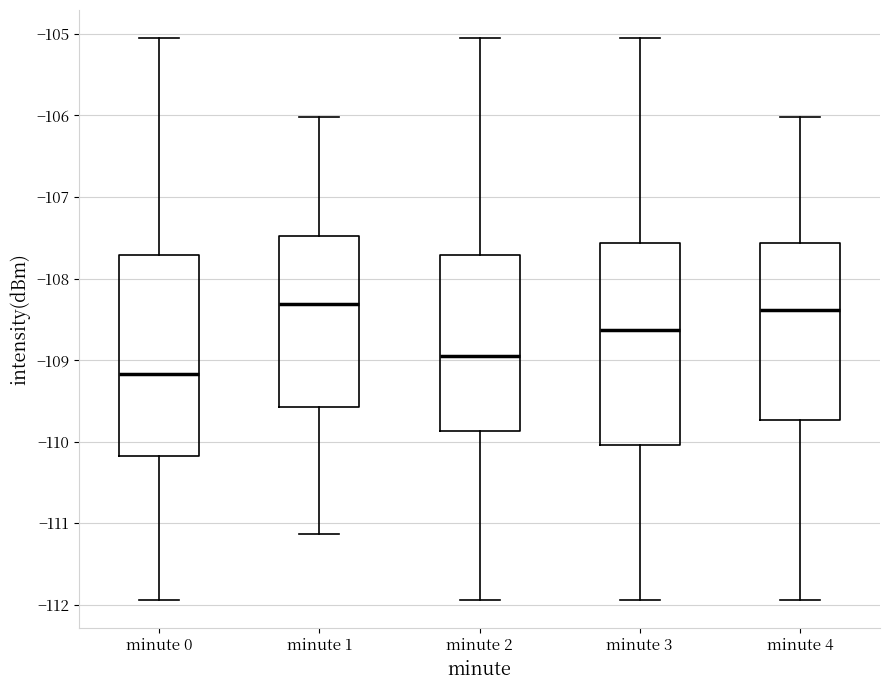

Reading left to right, read every box against the y-axis: the position of its median line, the range the box covers, and the ends of its whiskers. The values are not printed on the chart, so give them approximately, as read against the axis.

minute 0: median -109.2, box -110.2 to -107.7, whiskers -111.9 to -105.1
minute 1: median -108.3, box -109.6 to -107.5, whiskers -111.1 to -106.0
minute 2: median -109.0, box -109.9 to -107.7, whiskers -111.9 to -105.1
minute 3: median -108.6, box -110.0 to -107.6, whiskers -111.9 to -105.1
minute 4: median -108.4, box -109.7 to -107.6, whiskers -111.9 to -106.0